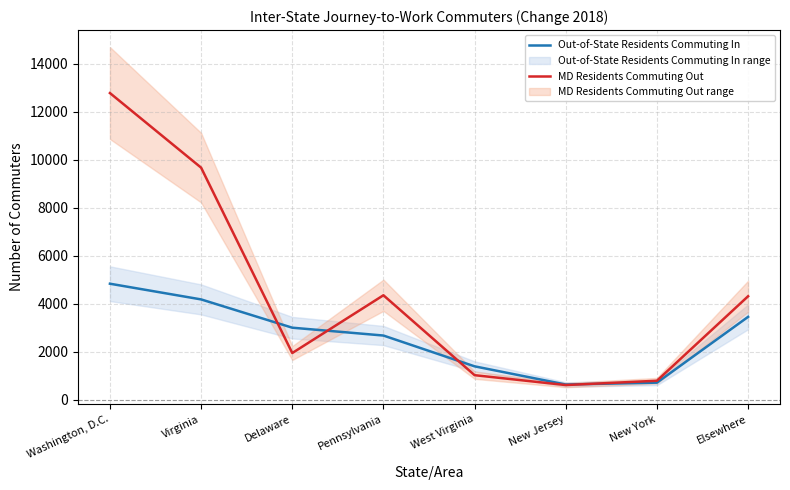

What are all the series names shown in the legend?

Out-of-State Residents Commuting In, MD Residents Commuting Out